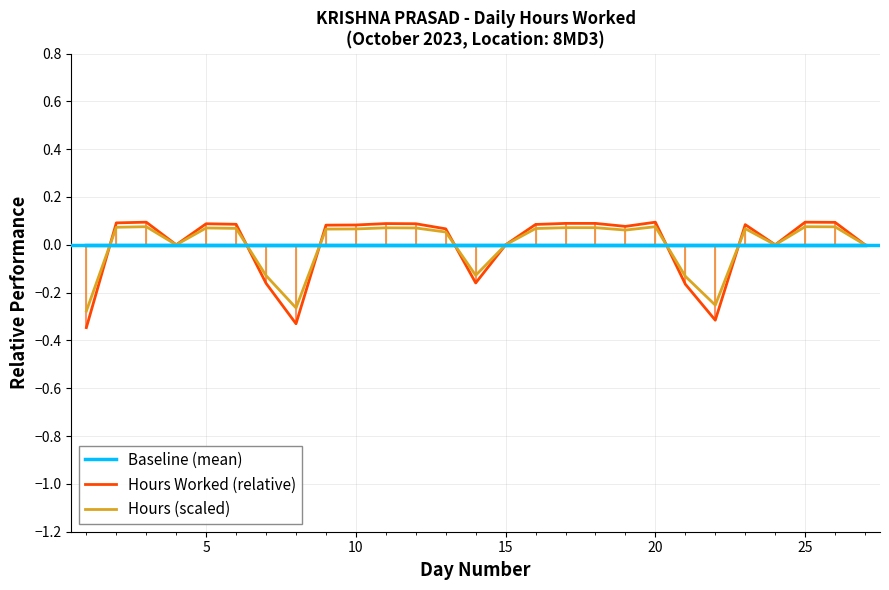

Which series has the widest spread of values?

Hours Worked (relative)